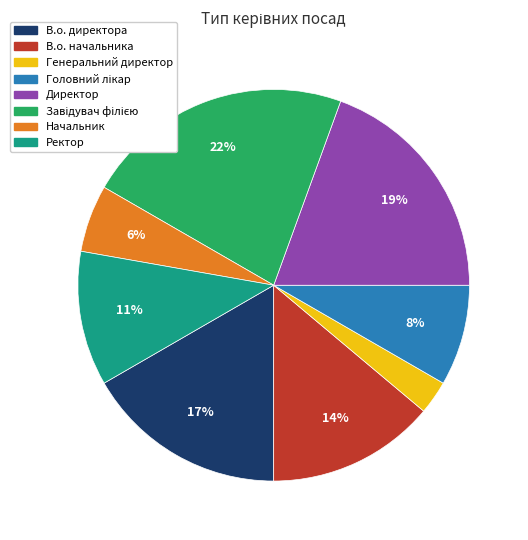

To the nearest percent, what is the combined percentage of Директор and Начальник?

25%